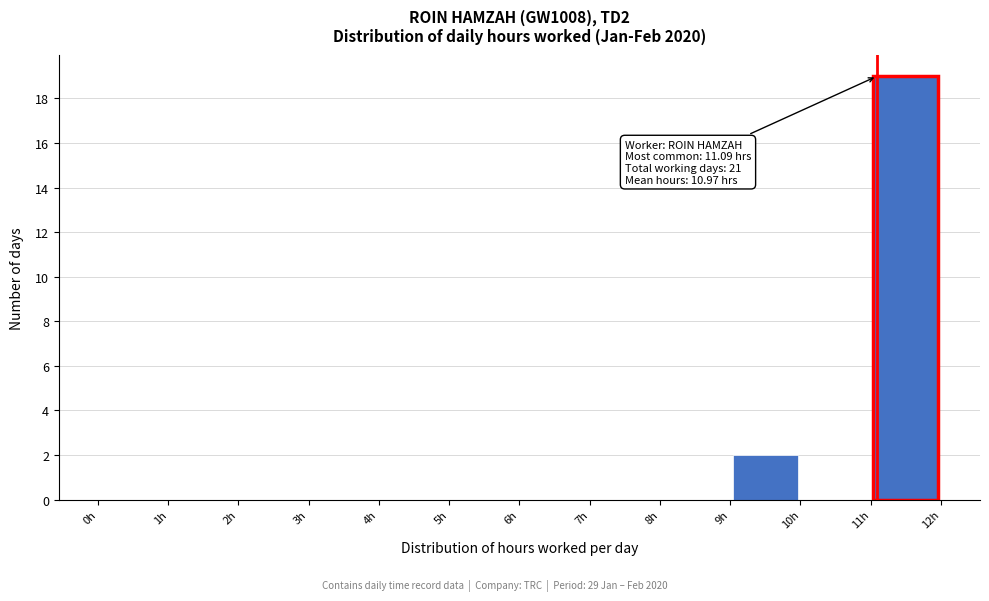

Which range on the x-axis has the tallest bar?

11 to 12